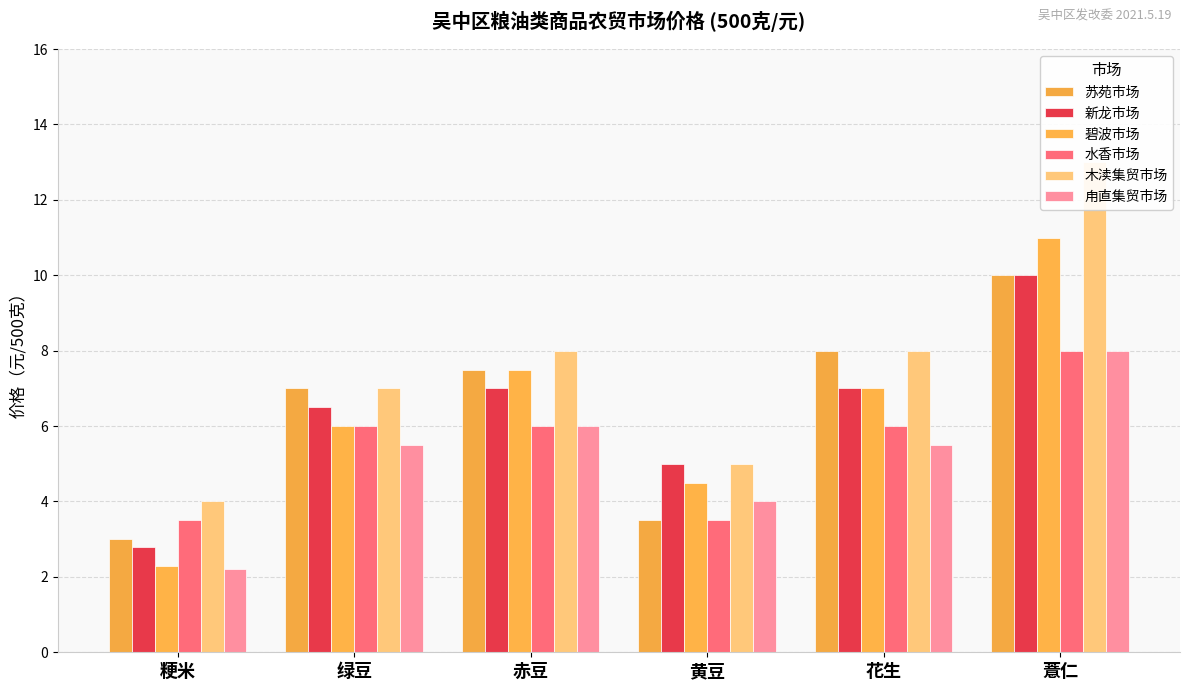

Reading left to right, extract all data points from this chart.

苏苑市场: 粳米=3.0	绿豆=7.0	赤豆=7.5	黄豆=3.5	花生=8.0	薏仁=10.0
新龙市场: 粳米=2.8	绿豆=6.5	赤豆=7.0	黄豆=5.0	花生=7.0	薏仁=10.0
碧波市场: 粳米=2.3	绿豆=6.0	赤豆=7.5	黄豆=4.5	花生=7.0	薏仁=11.0
水香市场: 粳米=3.5	绿豆=6.0	赤豆=6.0	黄豆=3.5	花生=6.0	薏仁=8.0
木渎集贸市场: 粳米=4.0	绿豆=7.0	赤豆=8.0	黄豆=5.0	花生=8.0	薏仁=13.0
甪直集贸市场: 粳米=2.2	绿豆=5.5	赤豆=6.0	黄豆=4.0	花生=5.5	薏仁=8.0